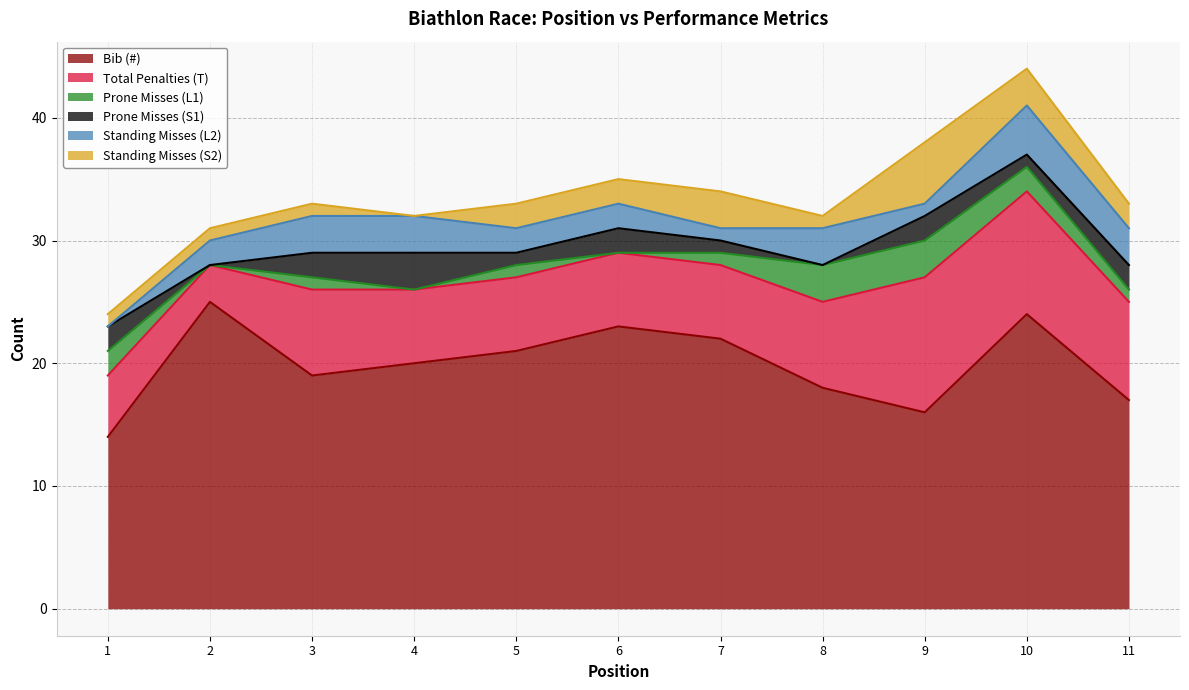

Where is the first local maximum for Total Penalties (T)?

3